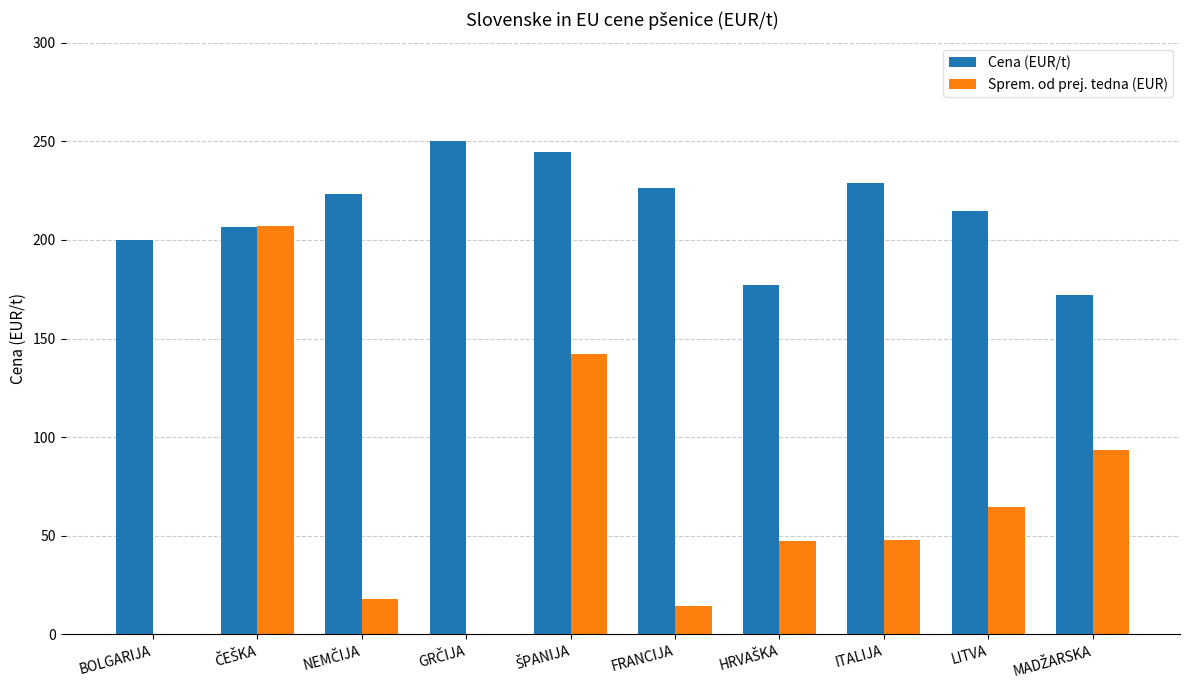

How many groups of bars are there?

10